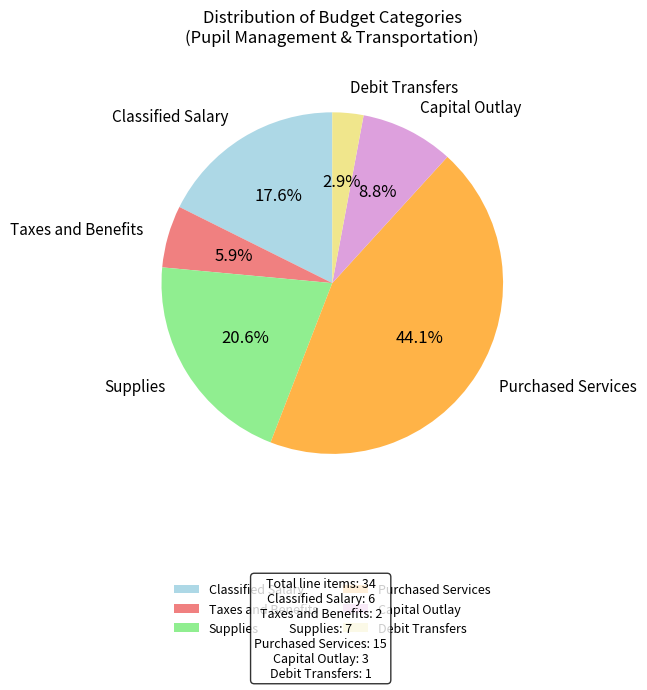

To the nearest percent, what portion does Taxes and Benefits represent?

6%